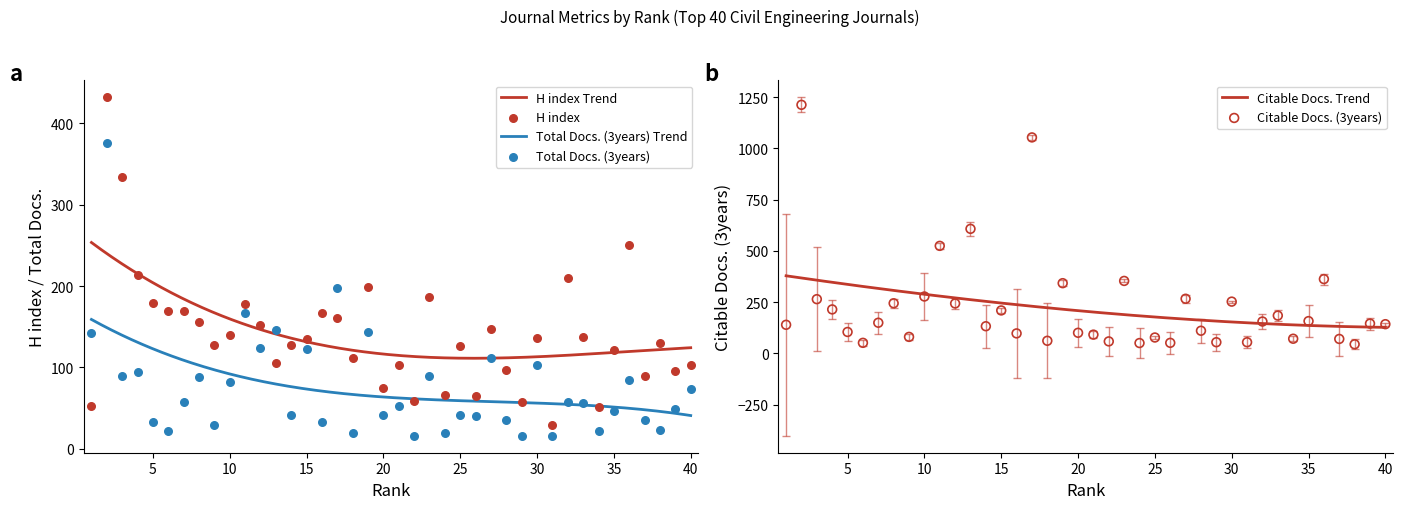

At how many categories does at least one series exceed 87?

34